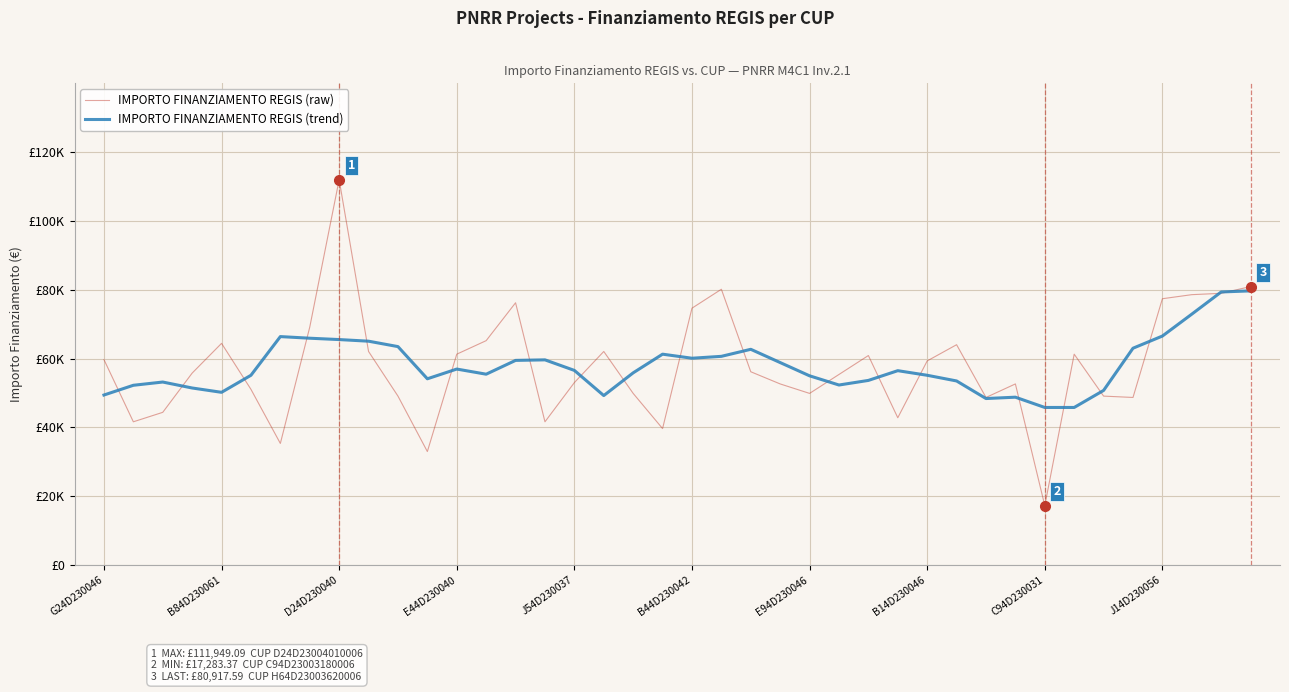

At which category is the sum across all series the highest?

D24D230040